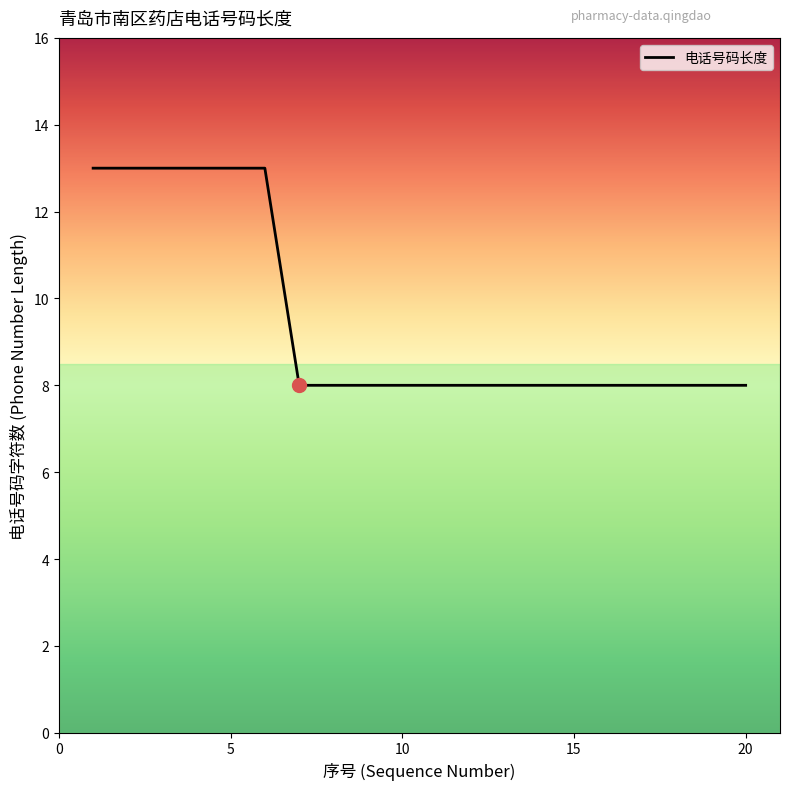

What is the difference between the maximum and minimum values?

5